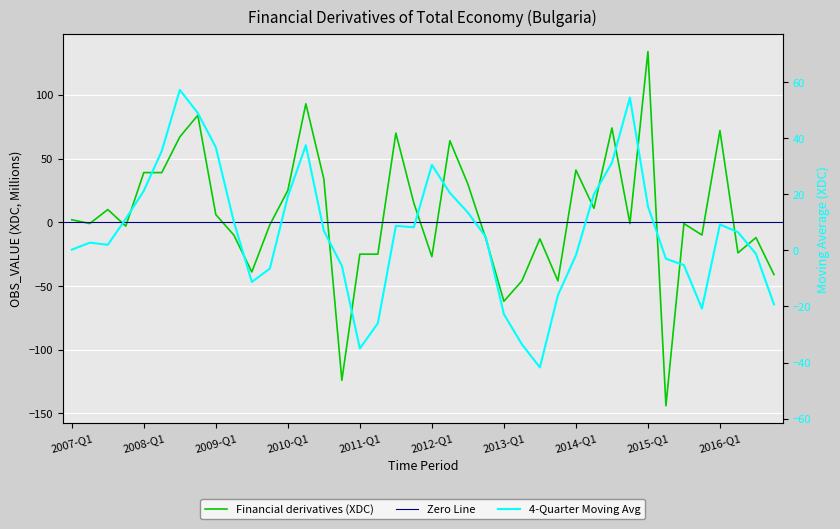

How many points are lower than both their immediate neighbors (excluding endpoints)?

12